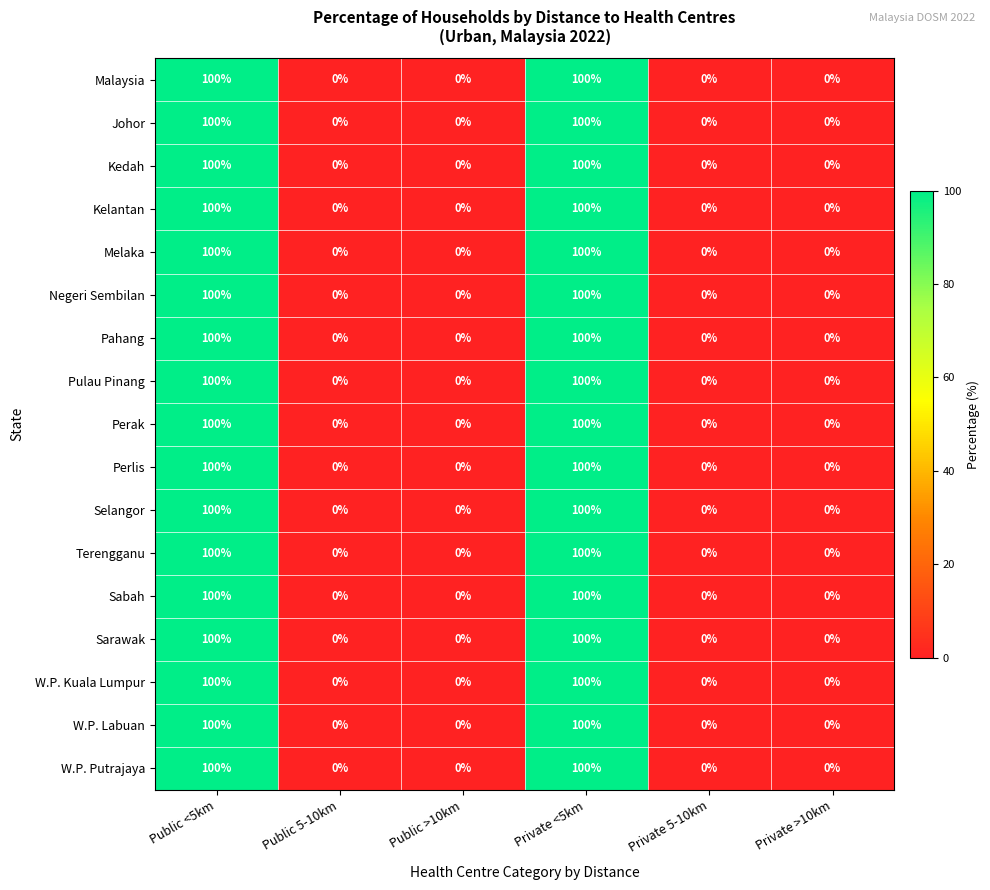

How many Kelantan values are between 0 and 100?

6